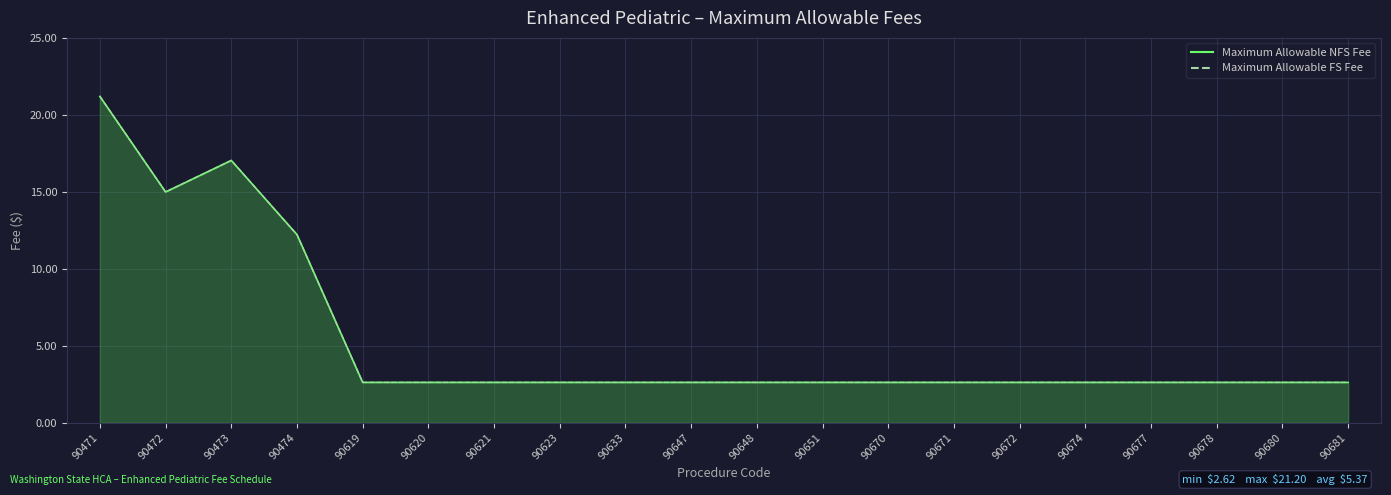

Which series has the largest total across all categories?

Maximum Allowable NFS Fee